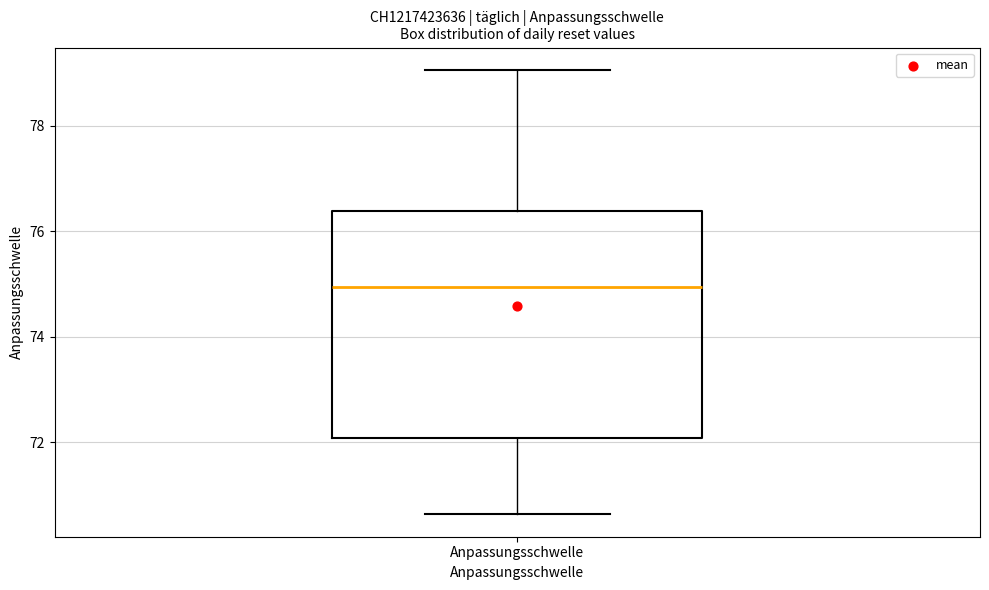

Where does the median line of the box for Anpassungsschwelle sit on the y-axis? The values are not printed on the chart, so give them approximately, as read against the axis.

75.0